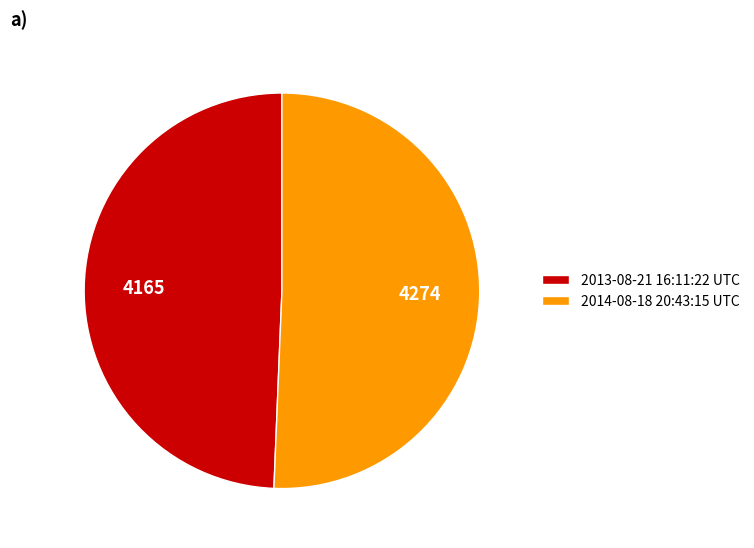

True or false: 2014-08-18 20:43:15 UTC accounts for 51% of the total.

True